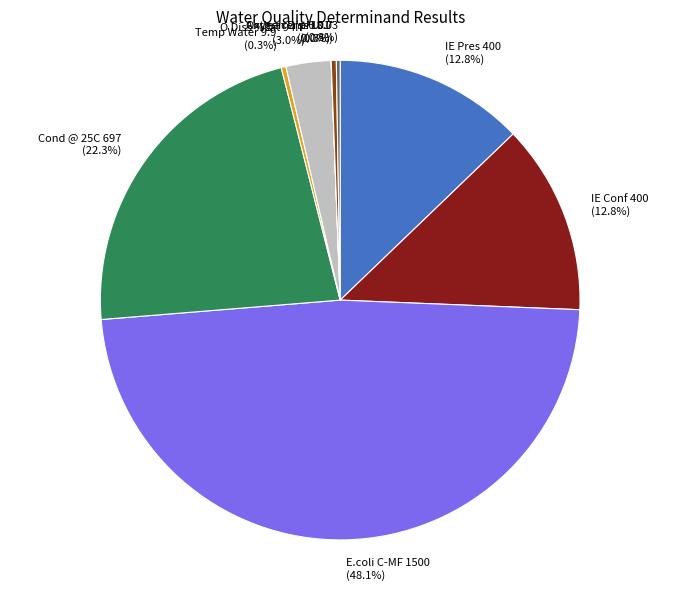

What is the largest slice in the pie chart?

E.coli C-MF